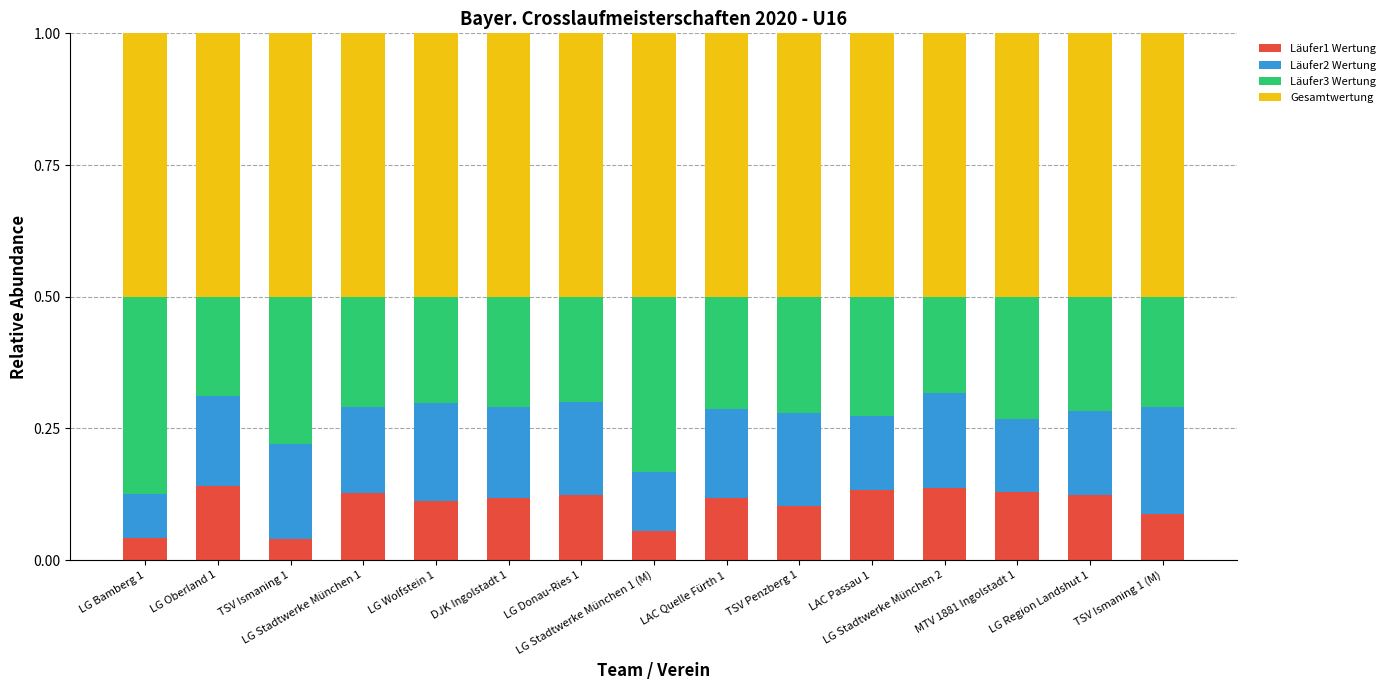

Is it true that Gesamtwertung equals 0.7 at TSV Penzberg 1?

False